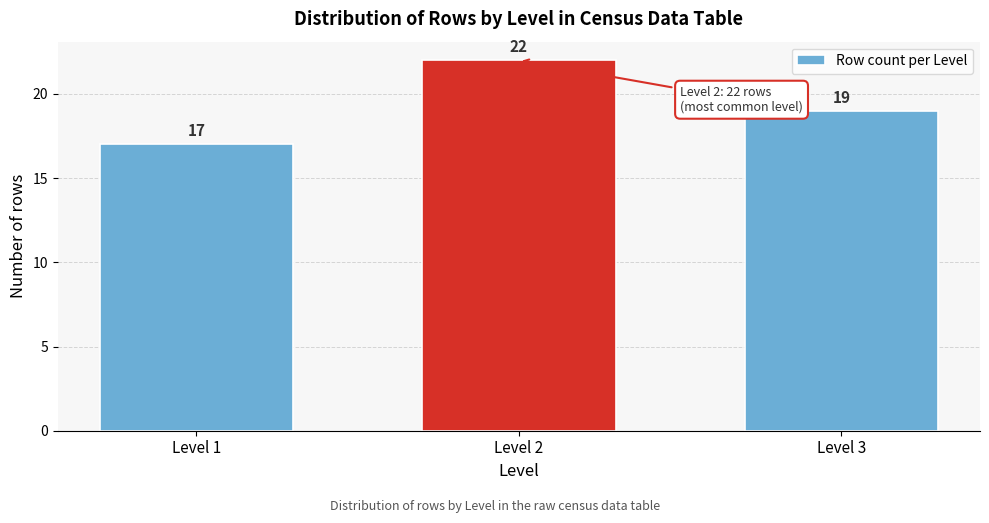

Reading left to right, what are all the values shown in this chart?

17	22	19